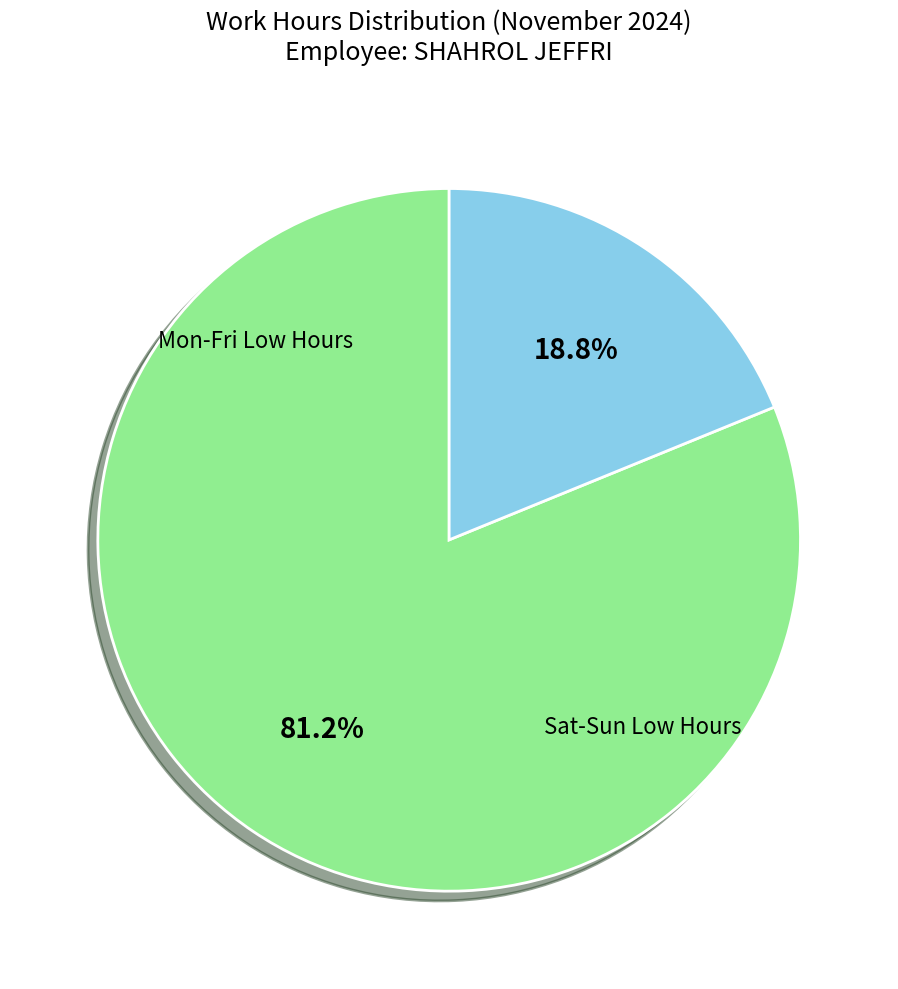

Which slice is the smallest?

2